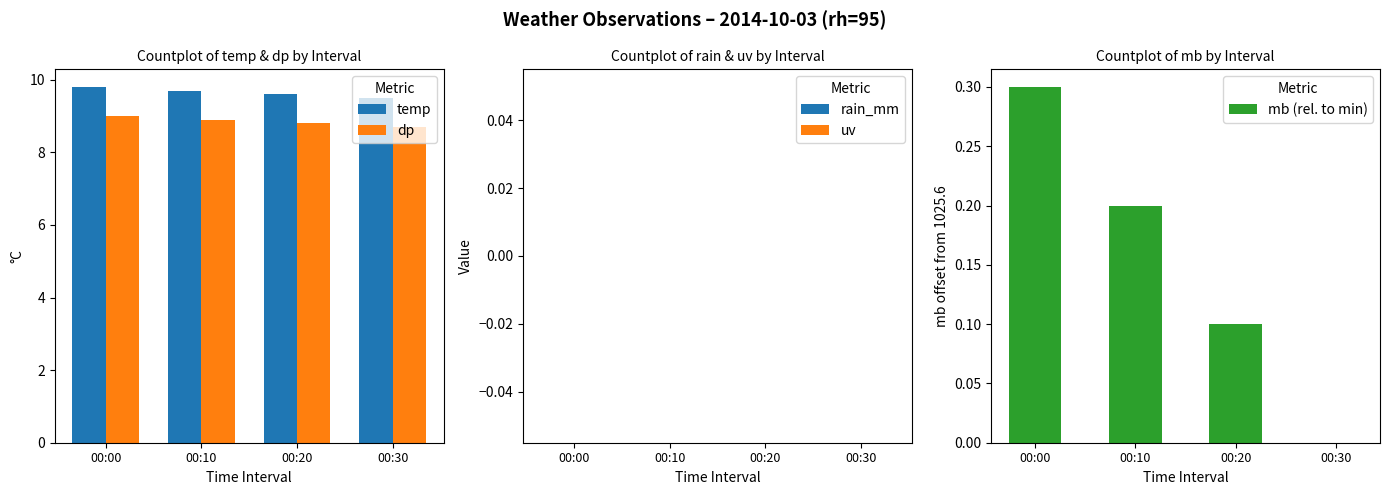

What are all the series names shown in the legend?

temp, dp, rain_mm, uv, mb (rel. to min)